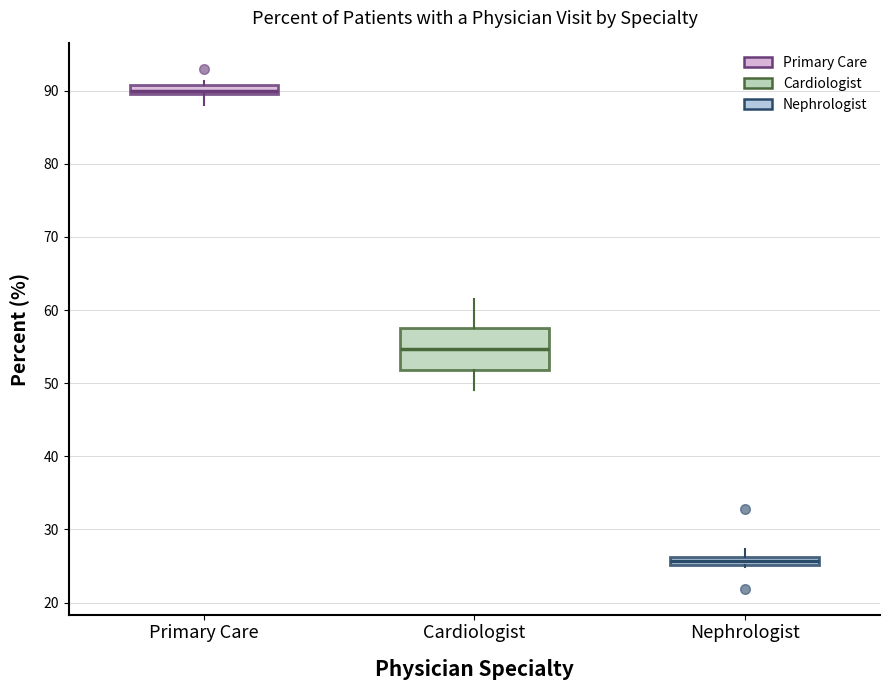

Which box is the tallest, from its lower edge to its upper edge?

Cardiologist